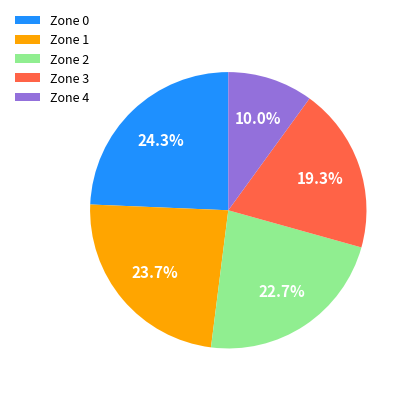

What percentage is NOT represented by Zone 0?

75.7%